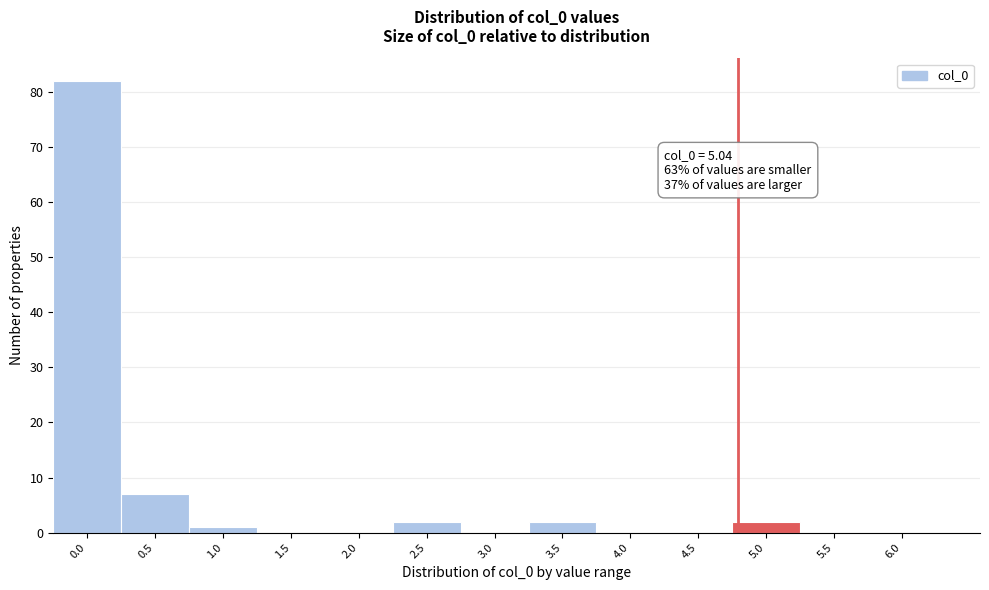

Reading left to right, what are all the values shown in this chart?

0.0=82	0.5=7	1.0=1	1.5=0	2.0=0	2.5=2	3.0=0	3.5=2	4.0=0	4.5=0	5.0=2	5.5=0	6.0=0